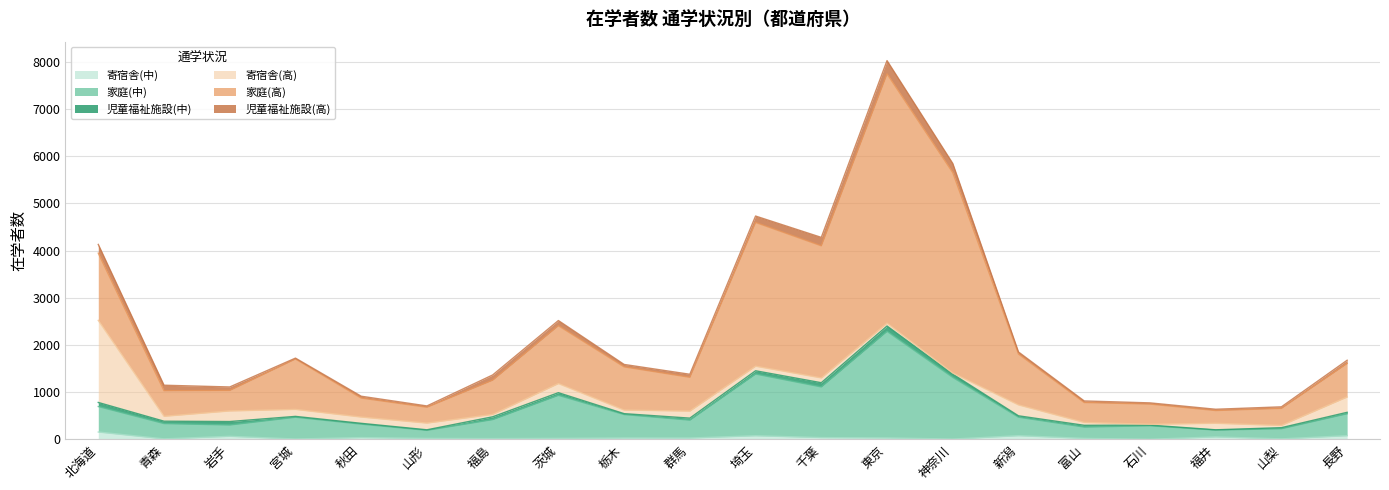

Which series has the widest spread of values?

家庭(高)